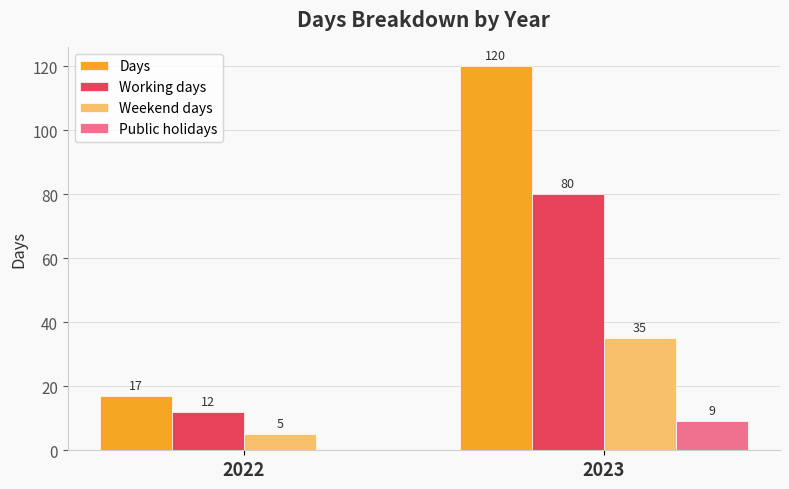

True or false: Weekend days has a value of 5 at 2022.

True